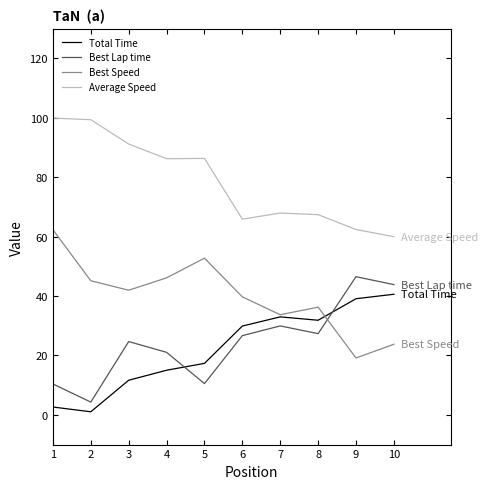

How many interior local valleys does the Best Lap time series have?

3